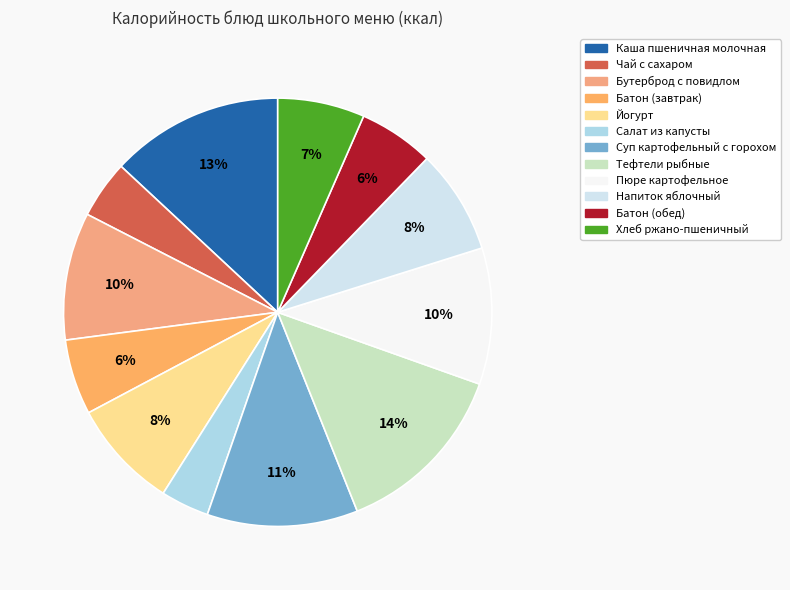

Which slice is the largest?

Тефтели рыбные